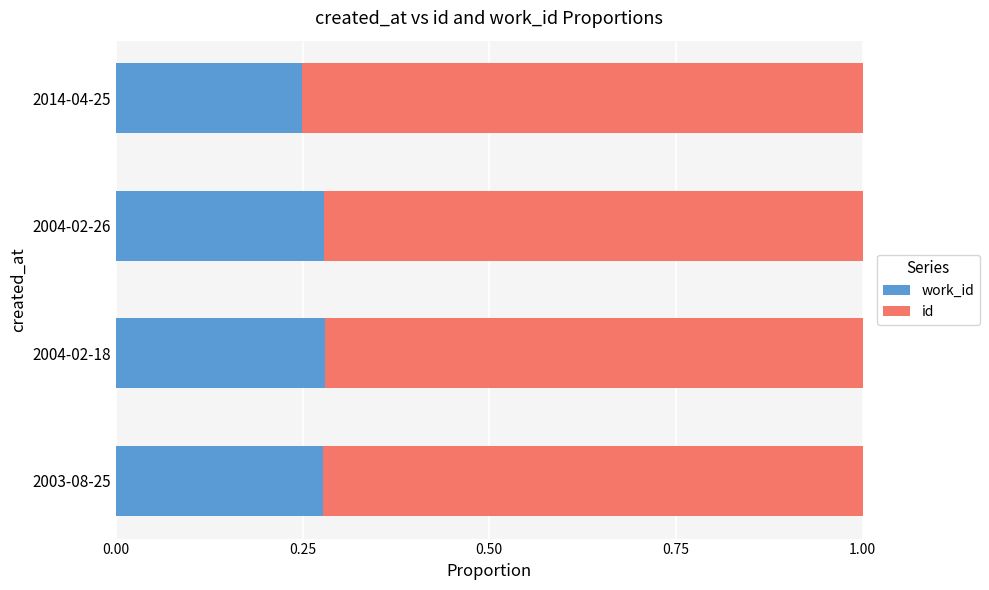

List the series in order of their peak value, highest first.

id, work_id